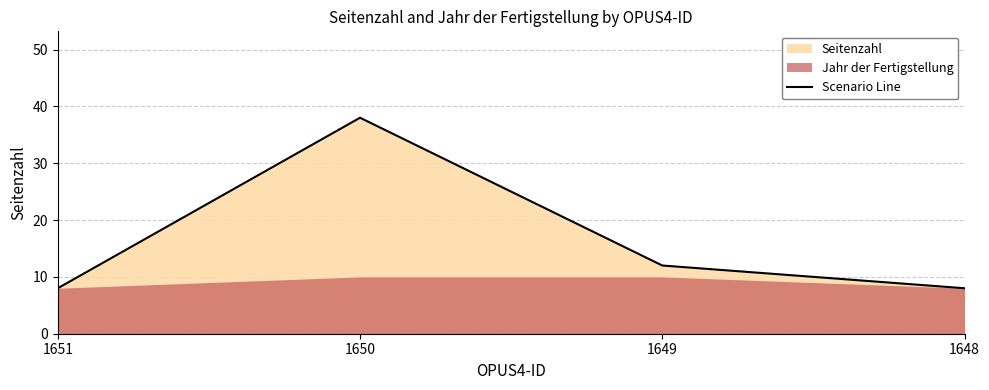

What is the value of the 3rd point from the left?

12